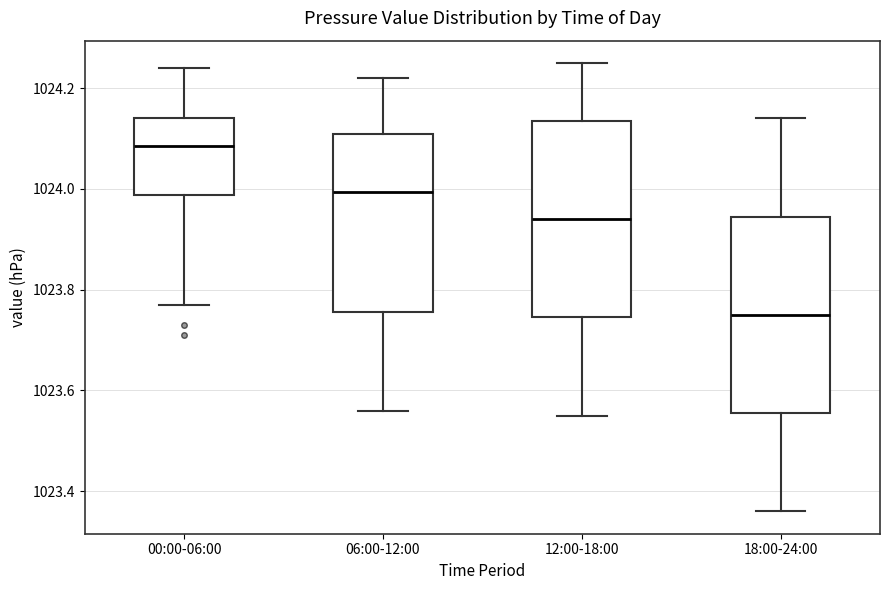

Which box has the highest median line?

00:00-06:00